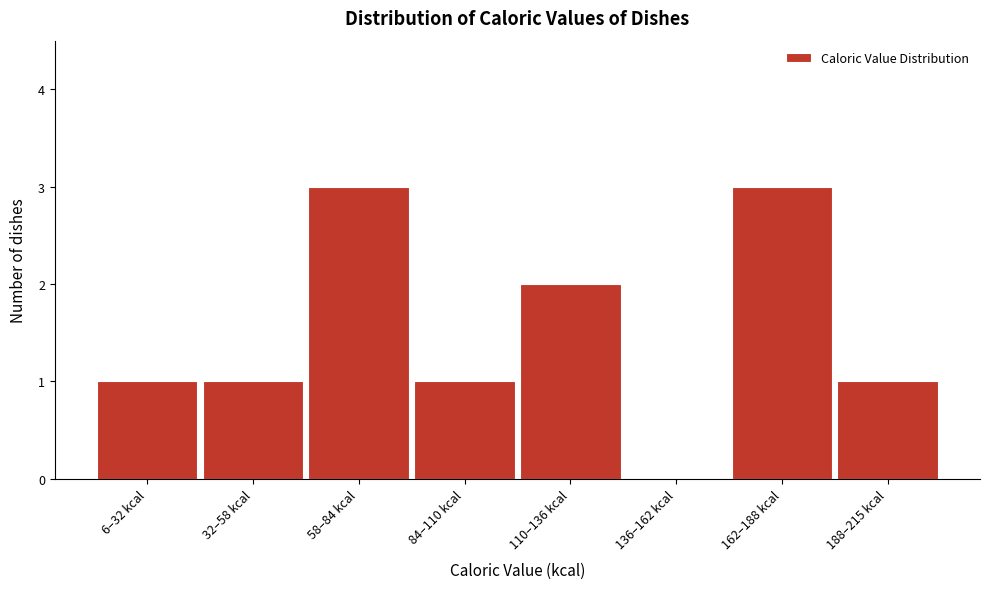

Reading right to left, extract all data points from this chart.

188–215 kcal=1	162–188 kcal=3	136–162 kcal=0	110–136 kcal=2	84–110 kcal=1	58–84 kcal=3	32–58 kcal=1	6–32 kcal=1